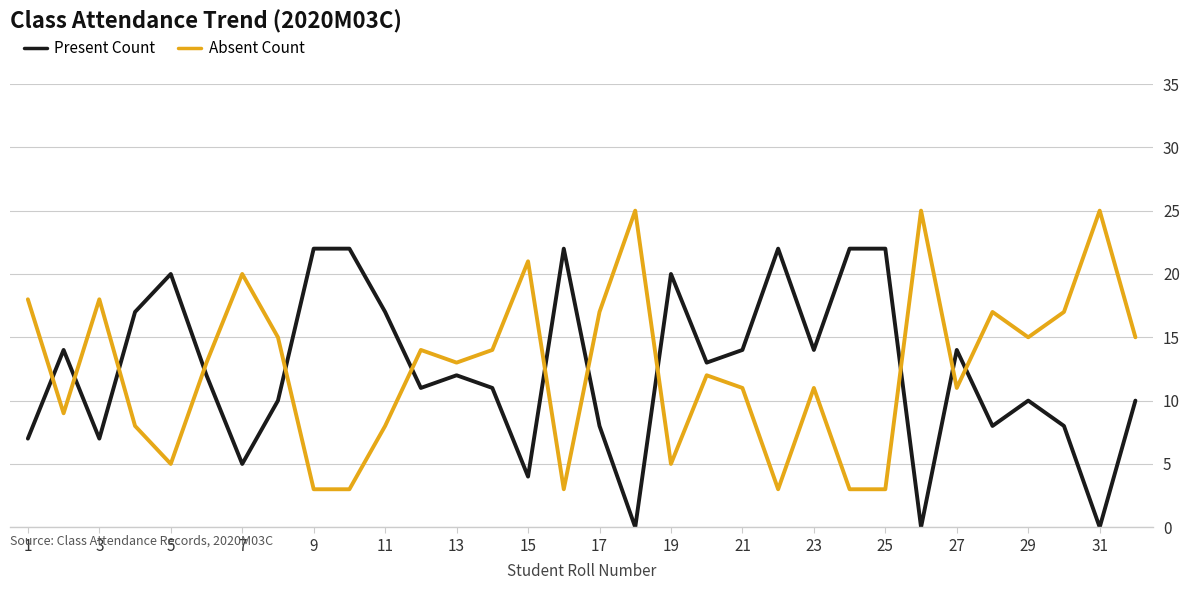

Rank the series by their maximum value, from highest to lowest.

Absent Count, Present Count